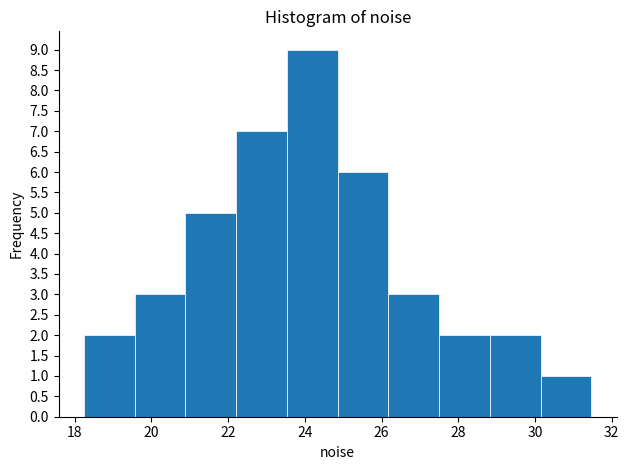

Reading left to right, transcribe this chart: for each bar, give the range it covers on the x-axis and its height. Neither the bar edges nor the heights are printed on the chart, so give them approximately, as read against the axes.

18.2 to 19.6: 2
19.6 to 20.8: 3
20.8 to 22.2: 5
22.2 to 23.6: 7
23.6 to 24.8: 9
24.8 to 26.2: 6
26.2 to 27.6: 3
27.6 to 28.8: 2
28.8 to 30.2: 2
30.2 to 31.4: 1